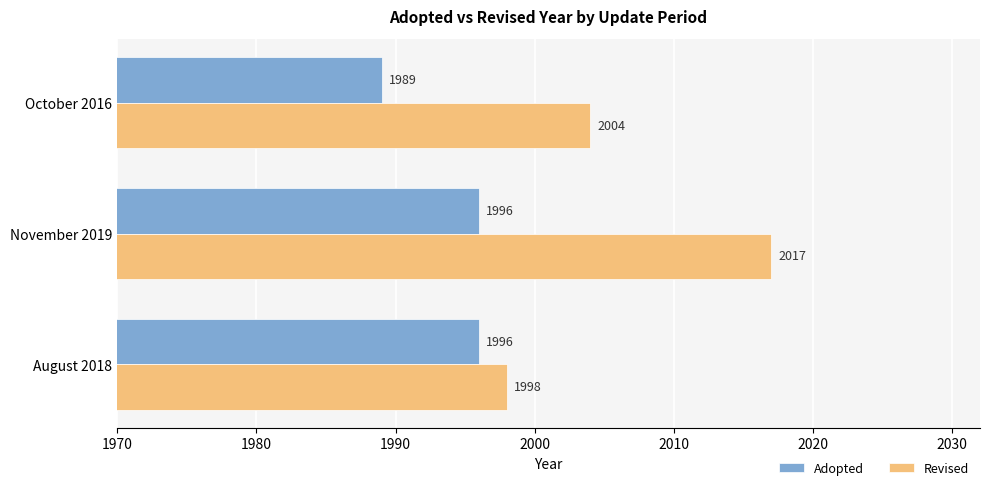

List the series in order of their peak value, highest first.

Revised, Adopted